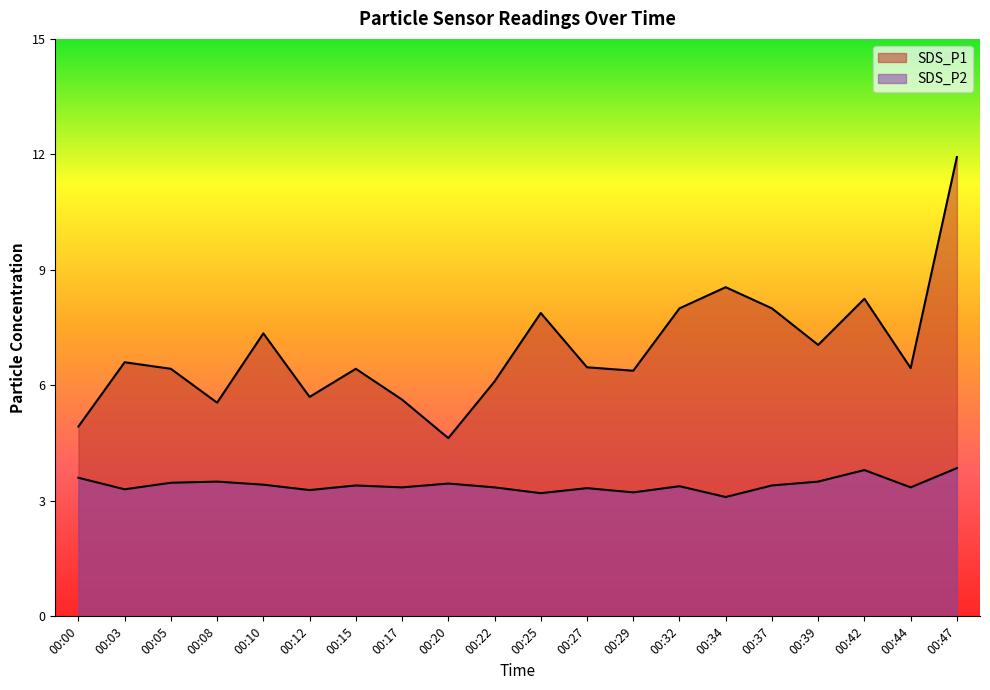

At which category does SDS_P2 reach its first local valley?

00:03